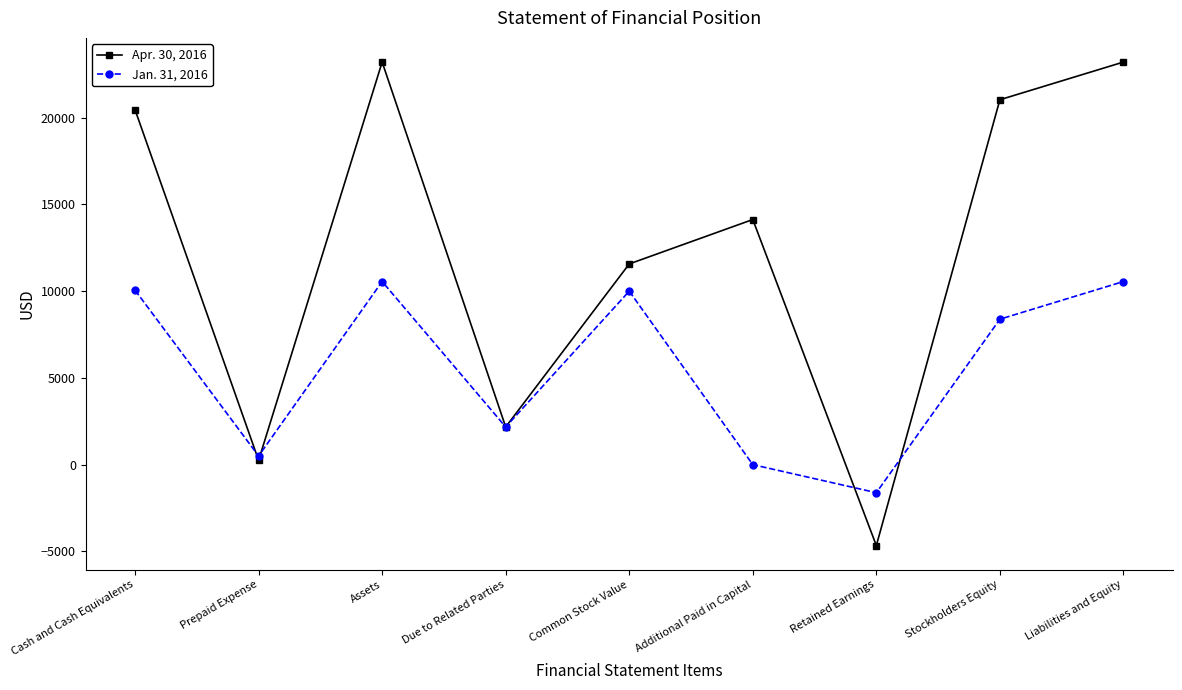

Which category has the lowest value across all series?

Retained Earnings